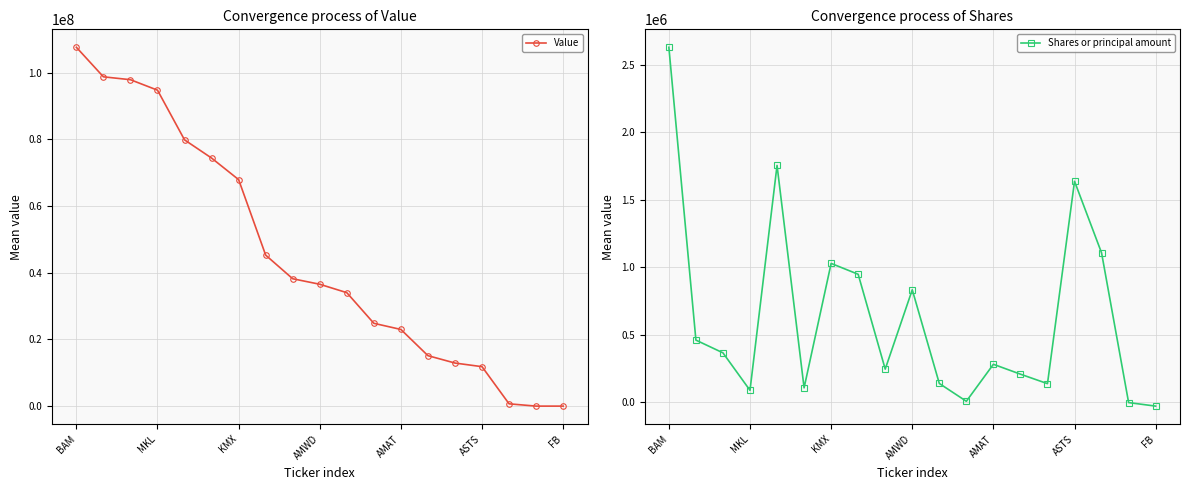

What is the difference between the second highest and second lowest values in the Value series?

98766000